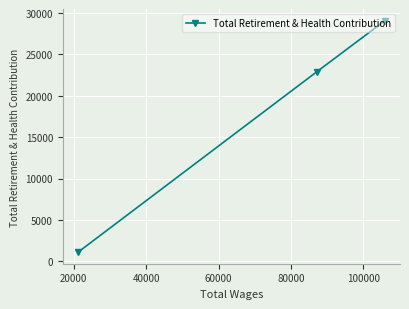

Is this an area chart (filled region under the line)?

No